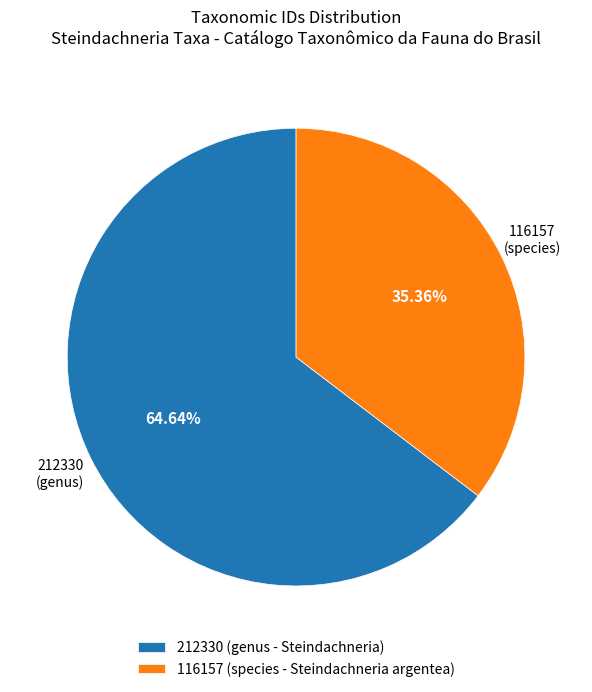

What is the ratio of the value at 116157 (species - Steindachneria argentea) to the value at 212330 (genus - Steindachneria)?

0.5